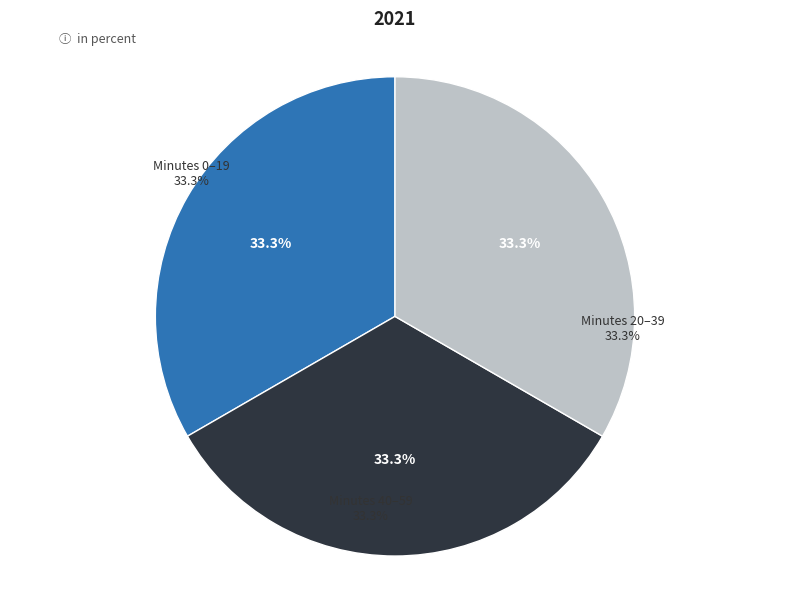

To the nearest percent, what percentage of the pie is minute 50?

33%